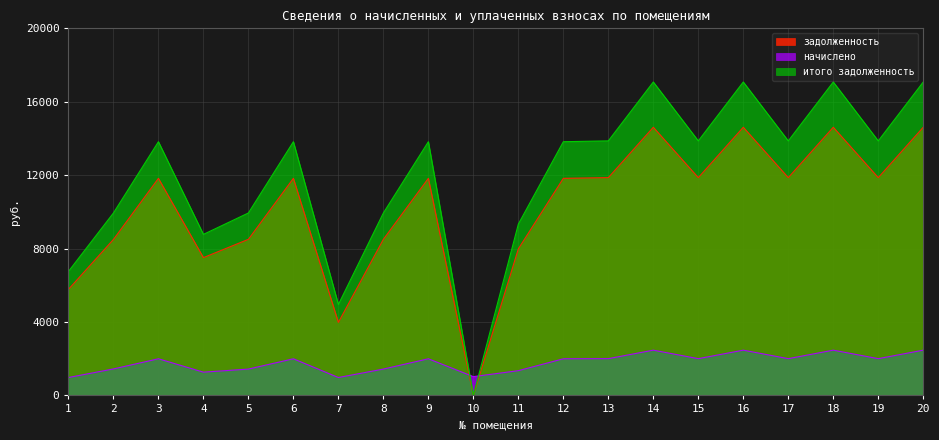

Does the chart have visible grid lines?

Yes